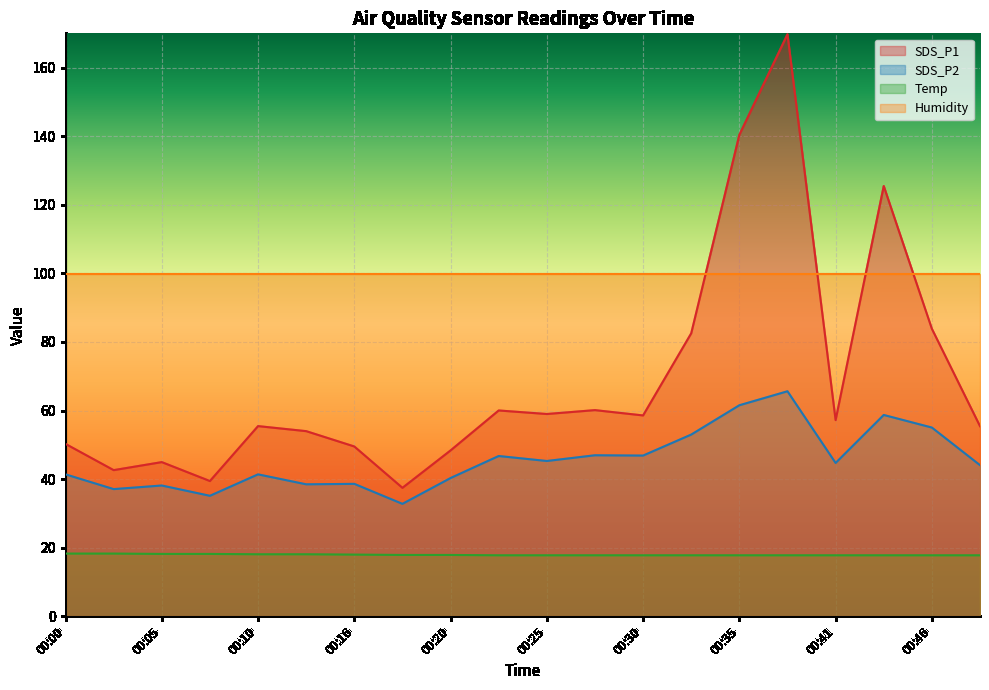

What is the value of the SDS_P1 point at the 16th from the left?

169.7